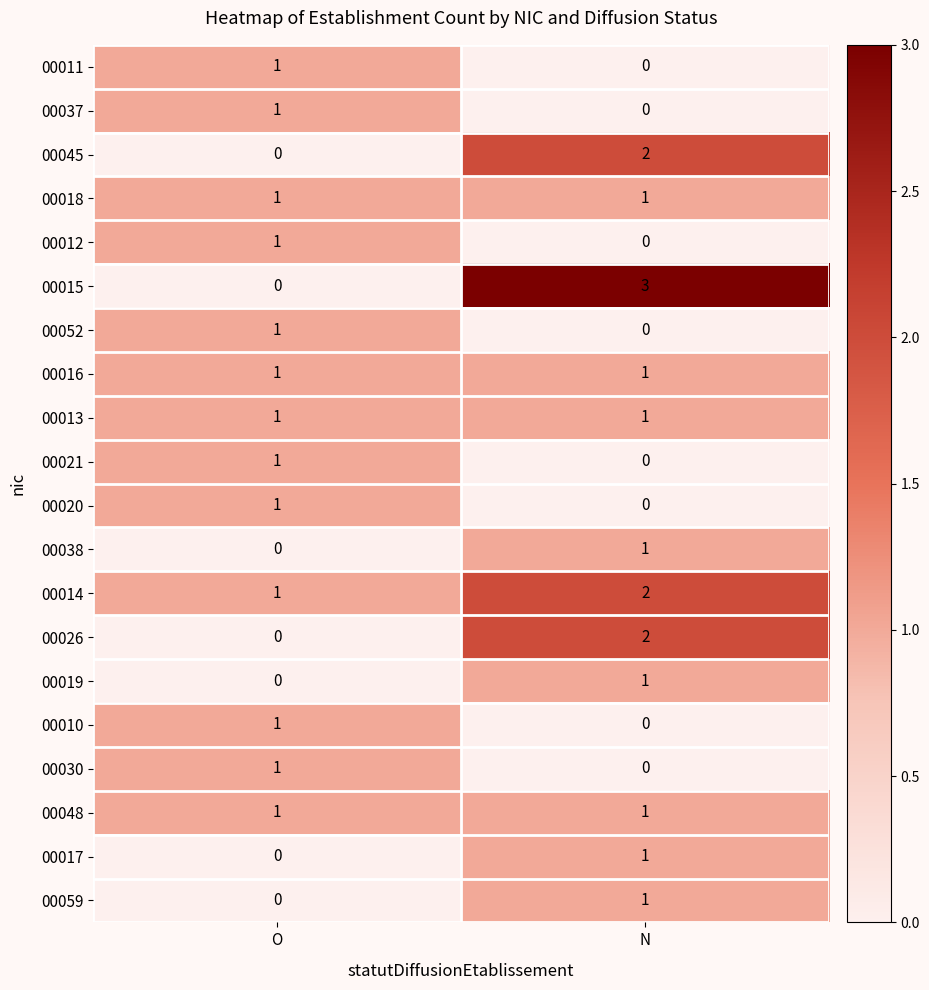

Where is 00045 nearest to the value 1?

O